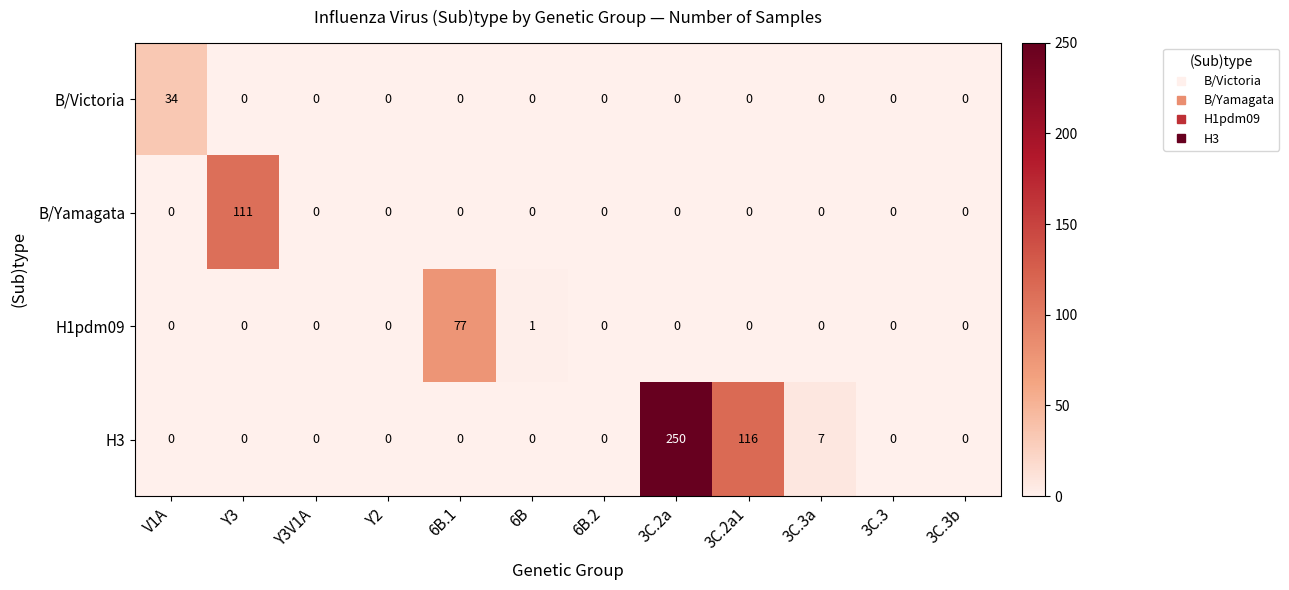

Which series has the widest spread of values?

H3